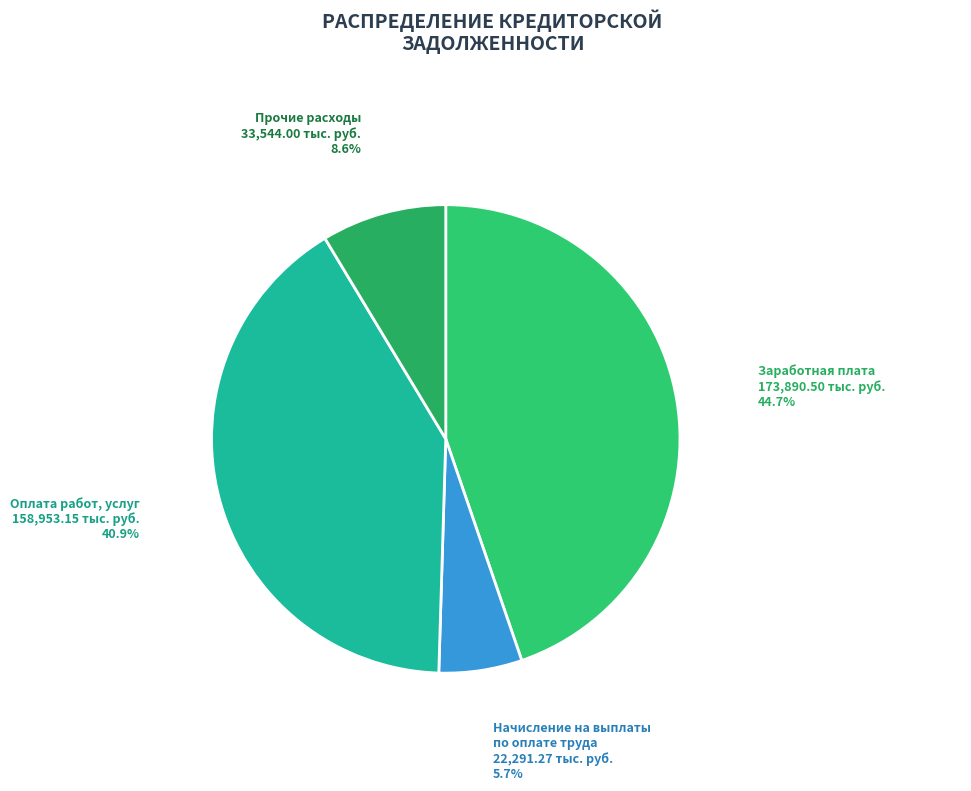

To the nearest percent, what is the difference between the largest and smallest slice percentages?

39%